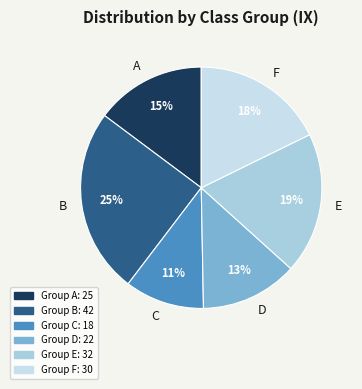

How many slices are in this pie chart?

6